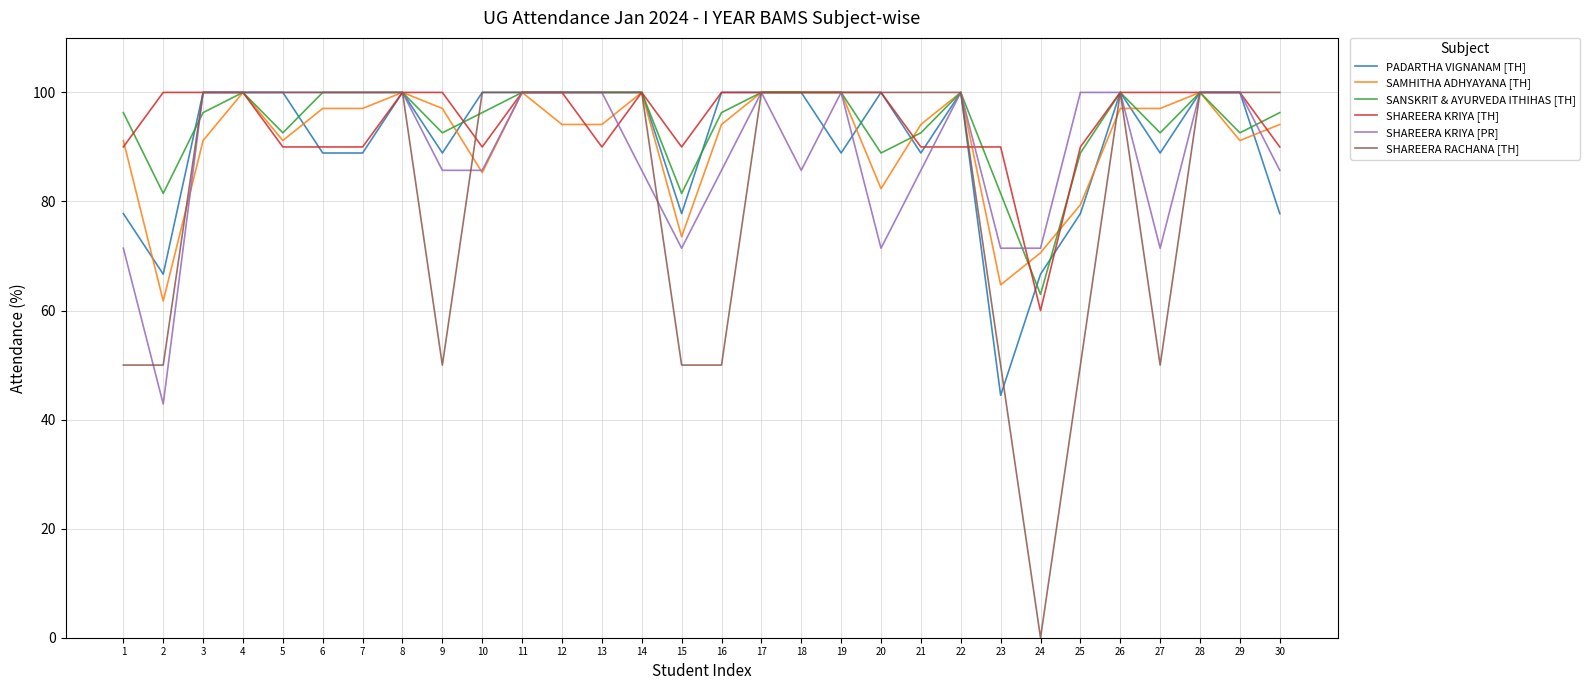

What is the total value across all series at 27?

500.0